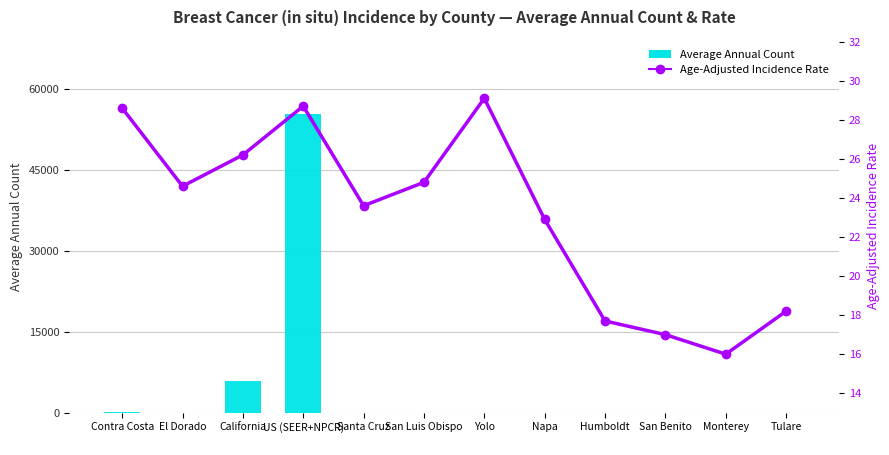

Reading left to right, transcribe all the data shown in this chart.

Average Annual Count: Contra Costa
=209.0	El Dorado
=33.0	California
=5926.0	US (SEER+NPCR)
=55346.0	Santa Cruz
=39.0	San Luis Obispo
=47.0	Yolo
=32.0	Napa
=20.0	Humboldt
=14.0	San Benito
=6.0	Monterey
=35.0	Tulare
=41.0
Age-Adjusted Incidence Rate: Contra Costa
=28.6	El Dorado
=24.6	California
=26.2	US (SEER+NPCR)
=28.7	Santa Cruz
=23.6	San Luis Obispo
=24.8	Yolo
=29.1	Napa
=22.9	Humboldt
=17.7	San Benito
=17.0	Monterey
=16.0	Tulare
=18.2